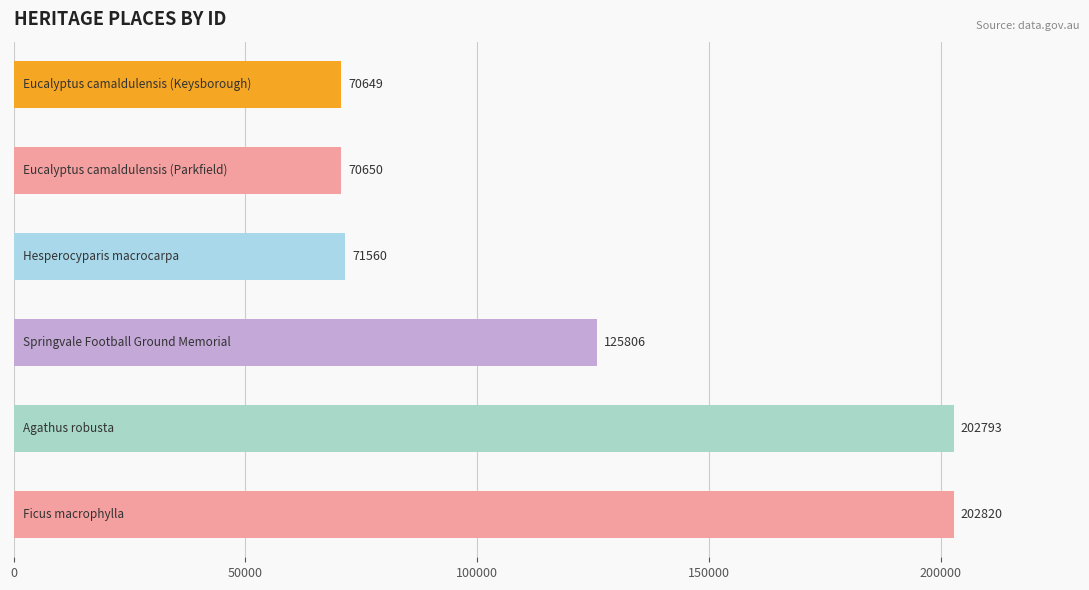

What is the smallest value displayed?

70649